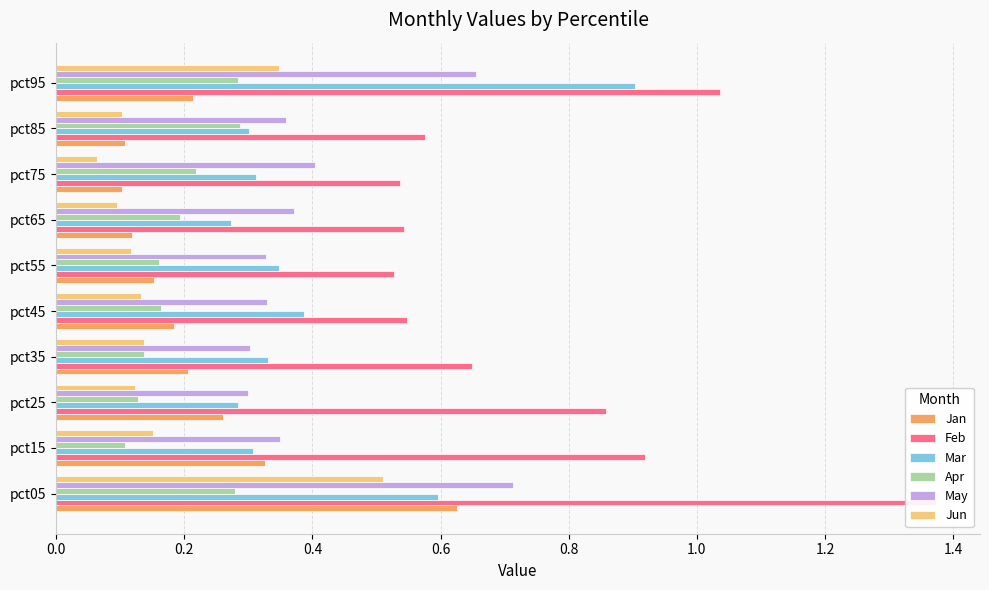

Count the number of categories in the chart.

10